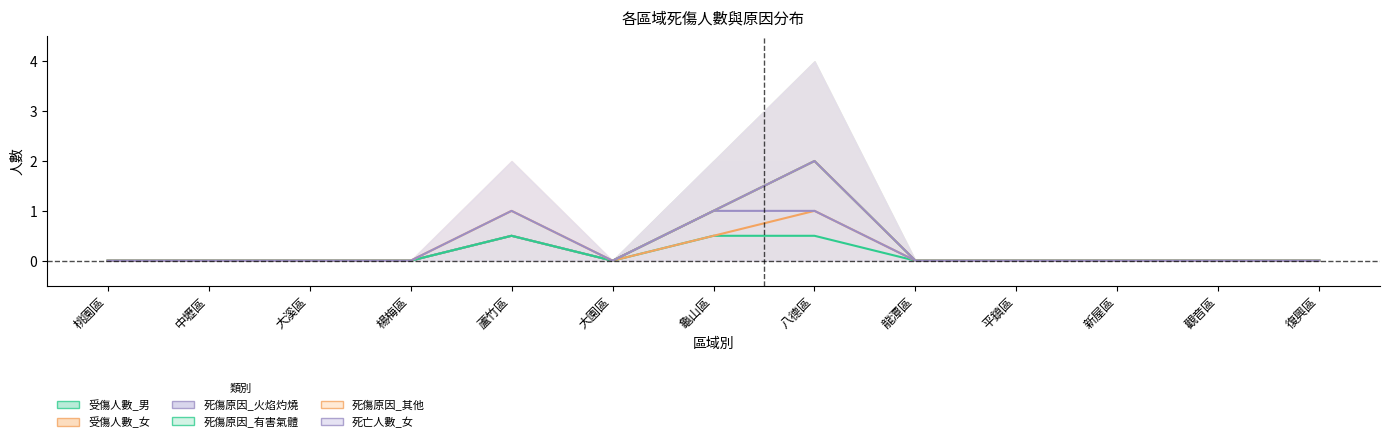

What position from the left is 新屋區?

11